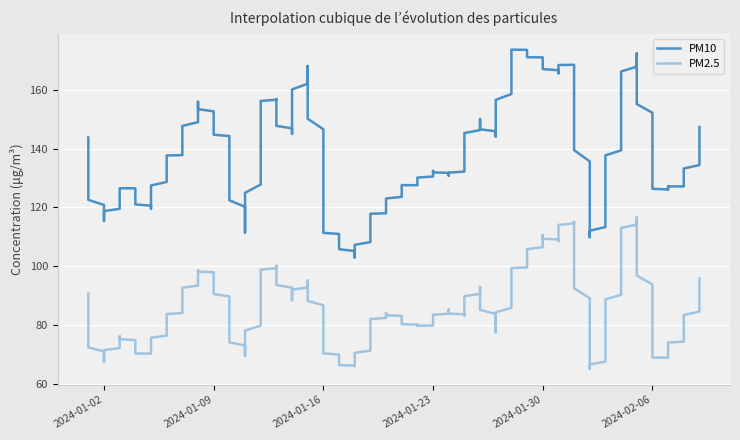

What is the minimum value shown in the chart?

66.7